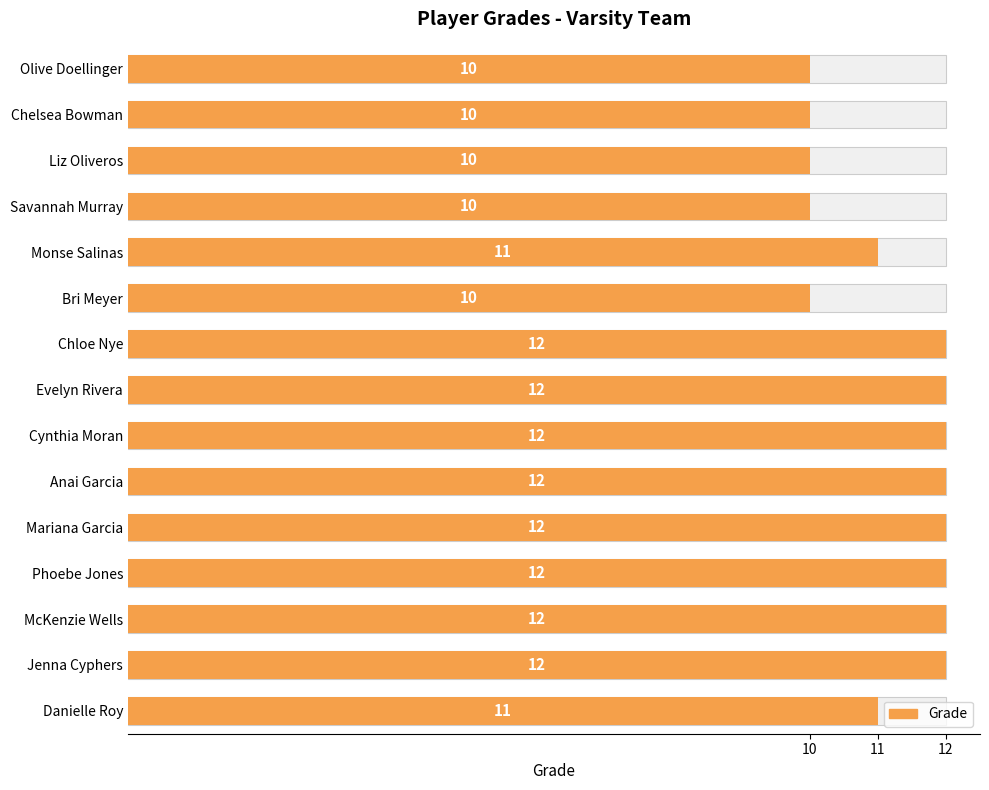

What is the smallest value displayed?

10